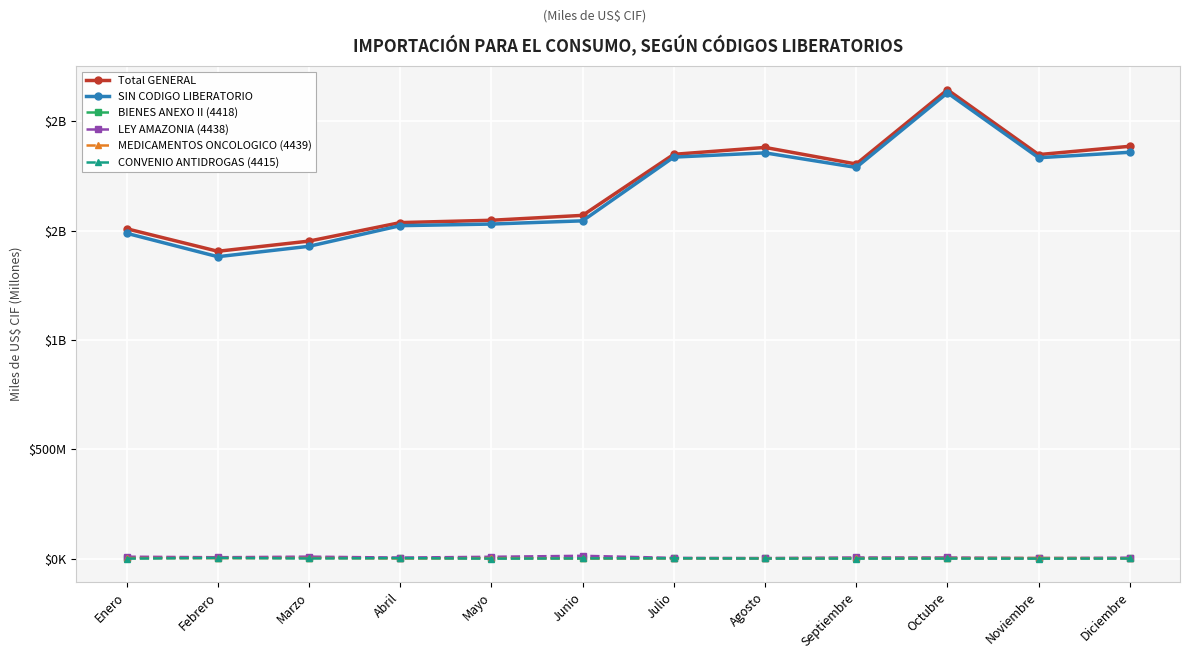

The value of MEDICAMENTOS ONCOLOGICO (4439) at Marzo is 3.0. True or false?

True